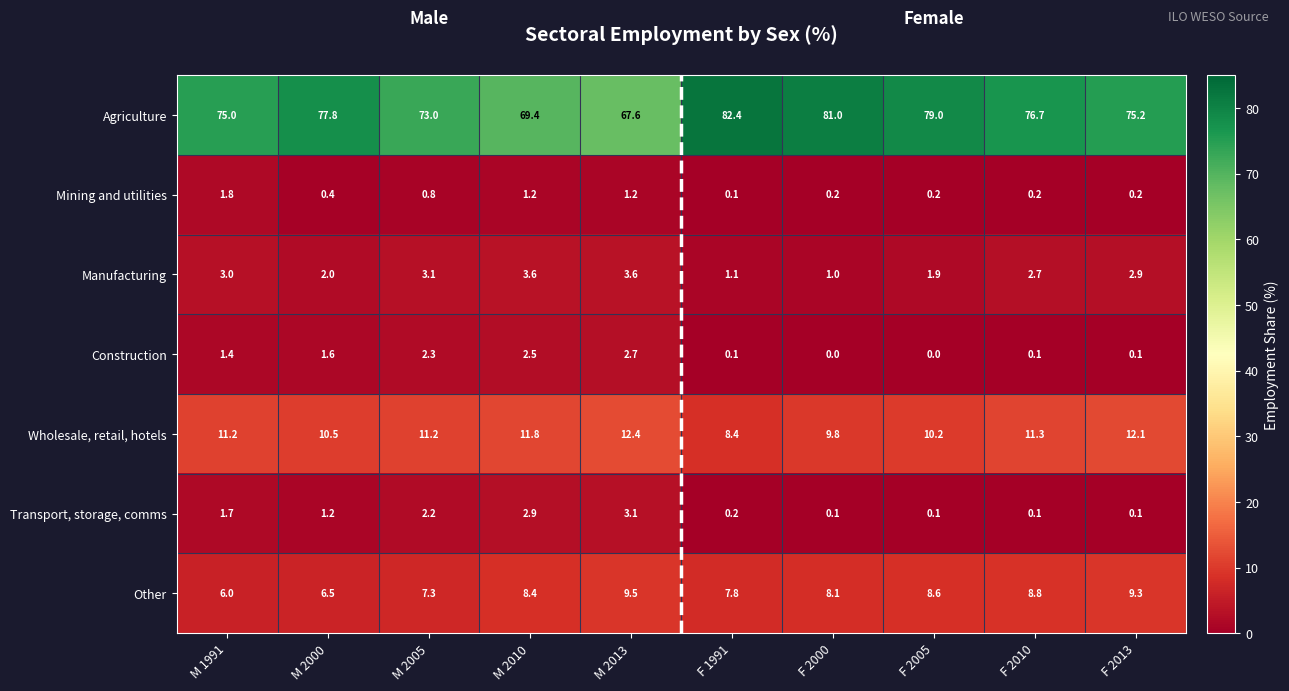

Which series has the largest total across all categories?

Agriculture